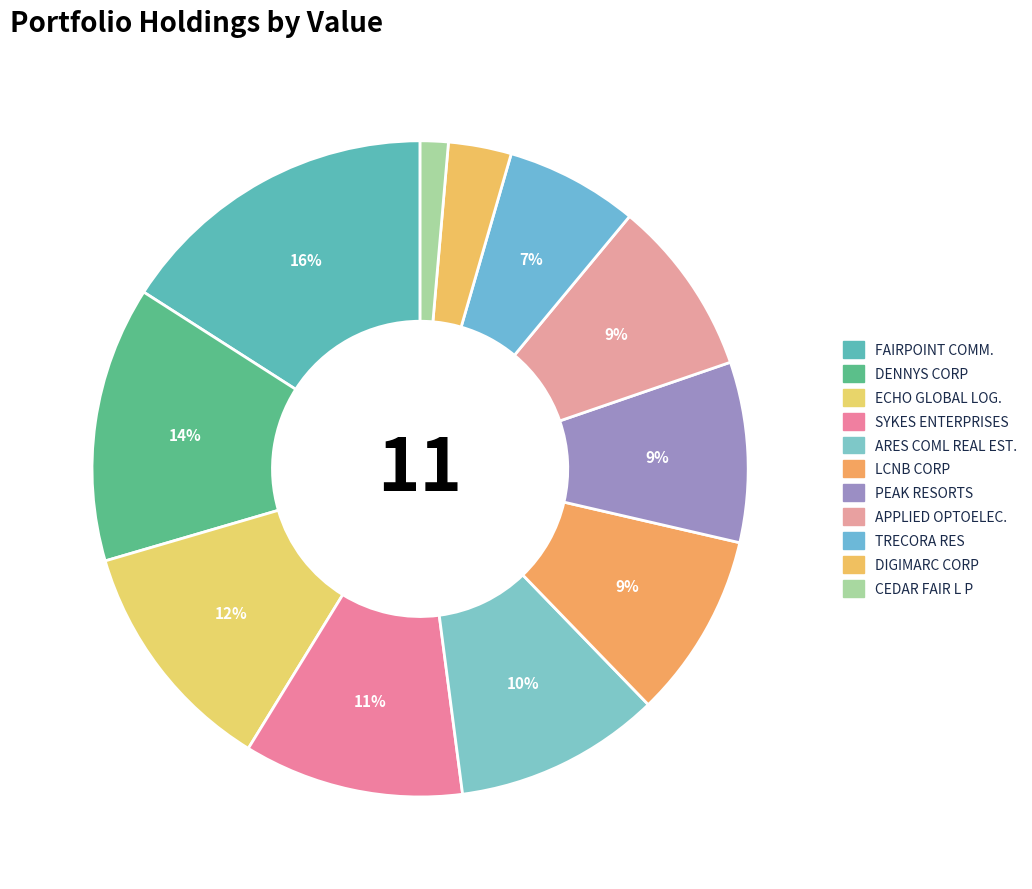

Which category has the smallest portion of the pie?

CEDAR FAIR L P